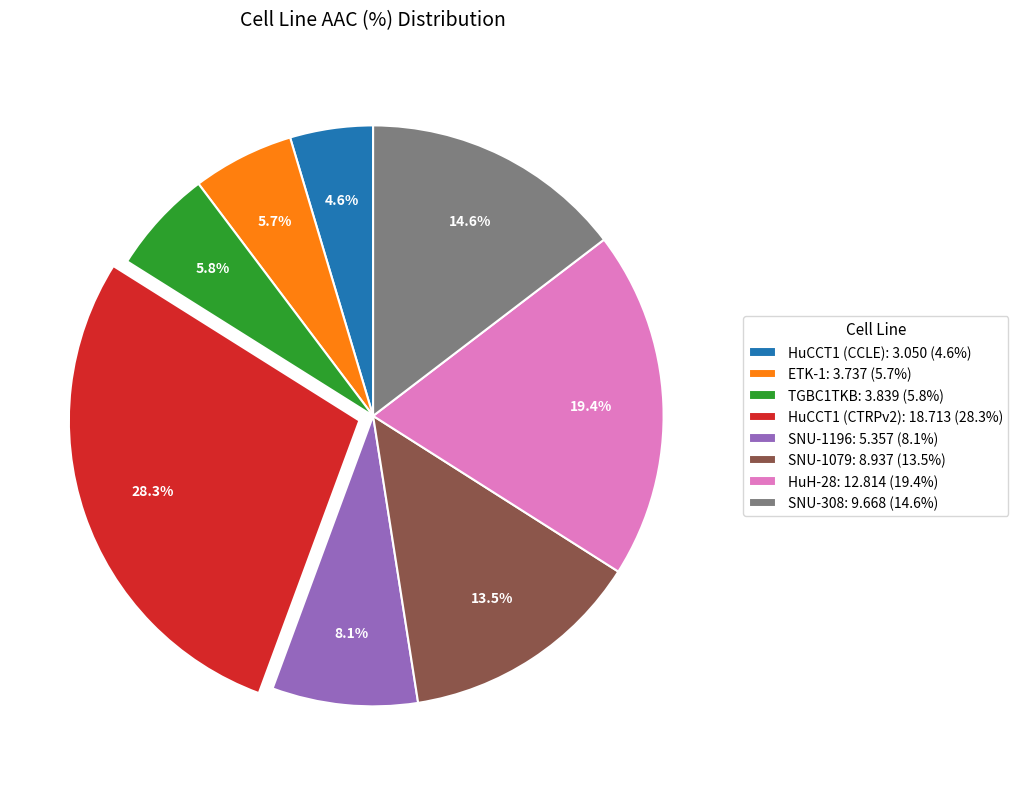

What is the ratio of the value at SNU-308 to the value at TGBC1TKB?

2.5